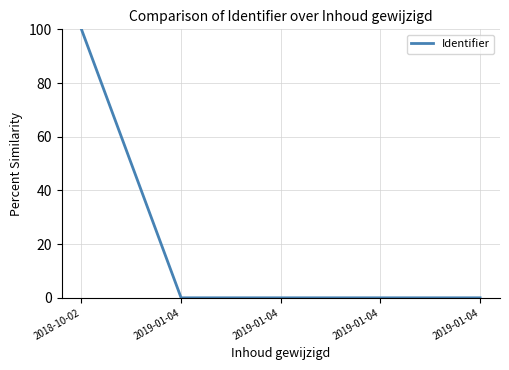

Rank the categories by value from highest to lowest.

2018-10-02, 2019-01-04, 2019-01-04, 2019-01-04, 2019-01-04